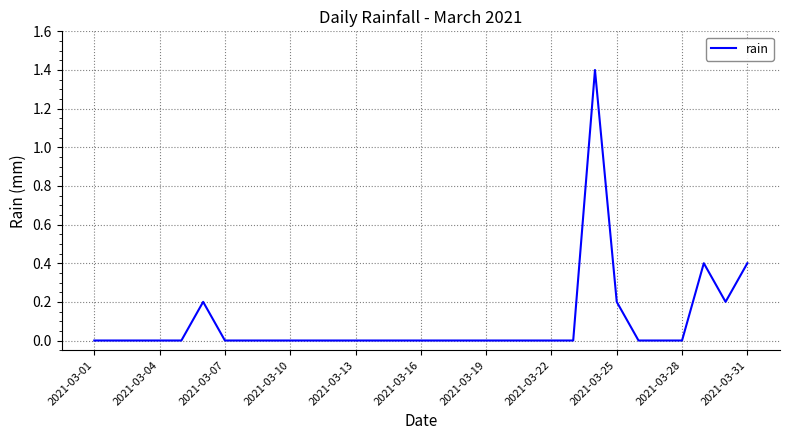

What is the greatest value displayed?

1.4